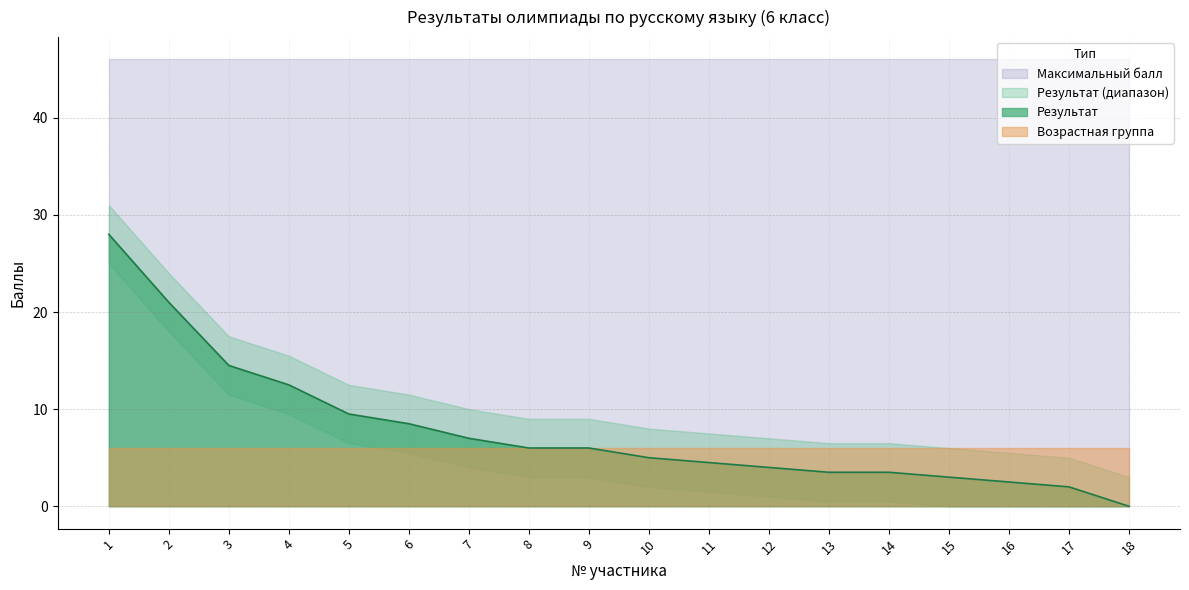

The Результат series shows 13.3 at 18. True or false?

False